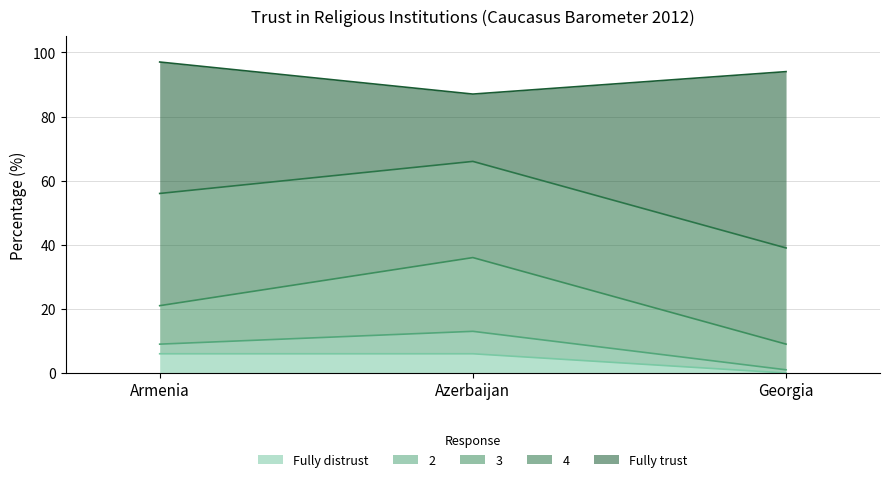

How many lines are shown in the chart?

5